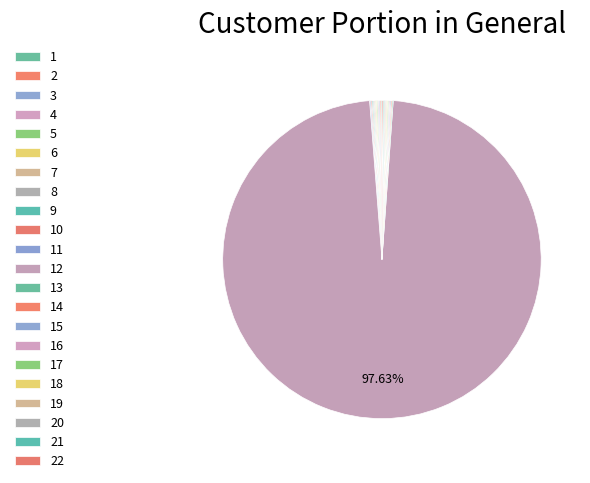

Does any single category account for the majority?

Yes